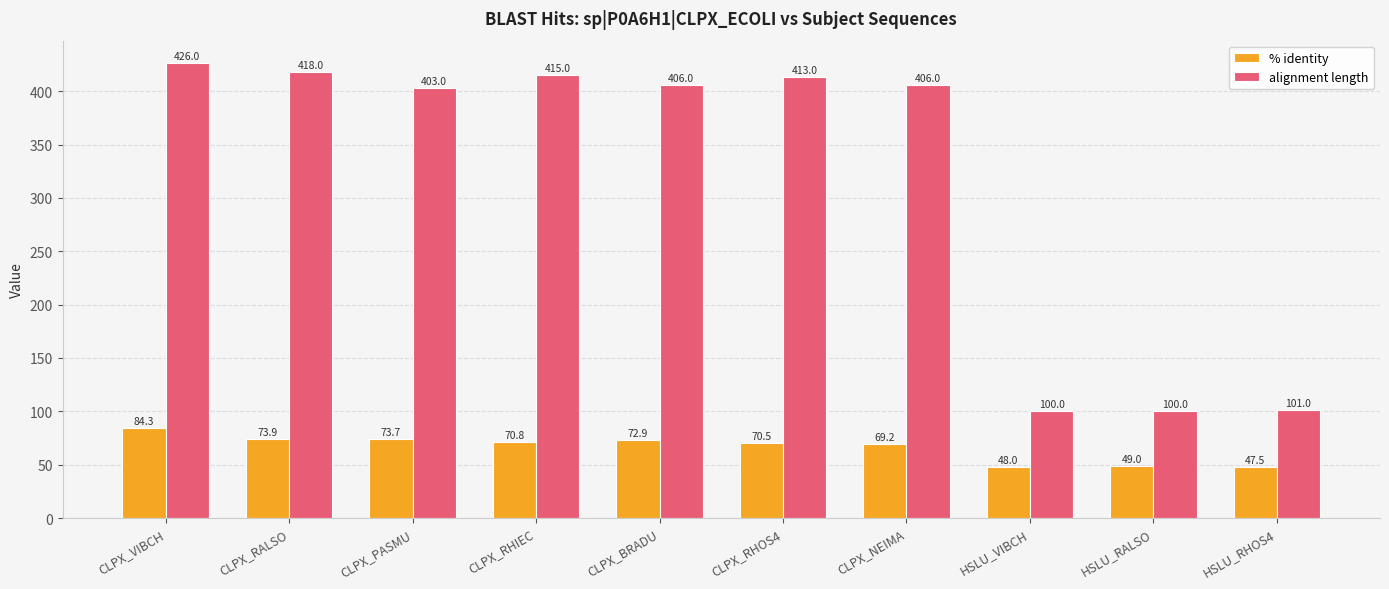

What is the label of the 1st bar from the right?

HSLU_RHOS4